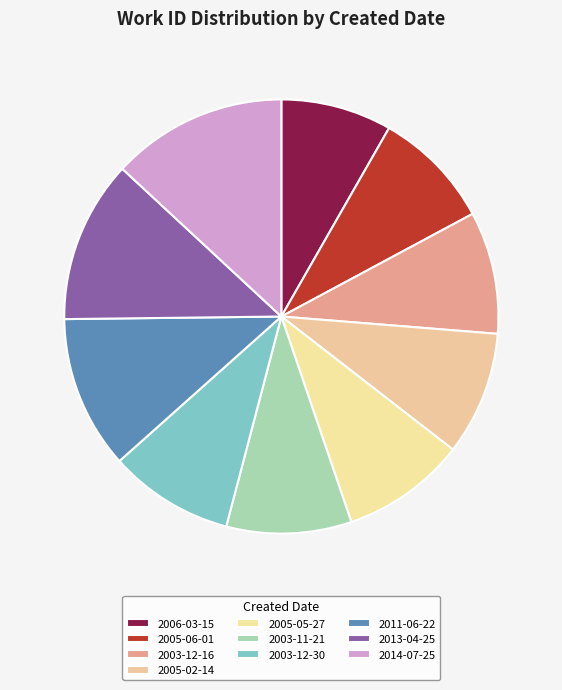

What is the smallest slice in the pie chart?

2006-03-15